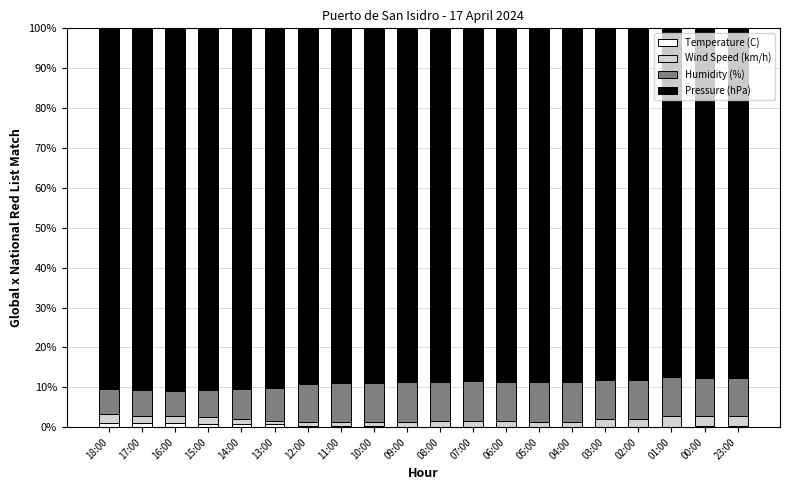

What is the difference between the maximum and minimum values in the Humidity (%) series?

3.6